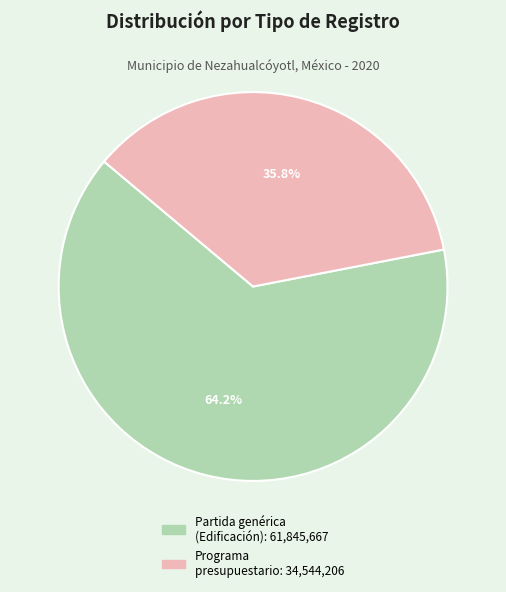

Is there any slice that represents more than half of the pie?

Yes